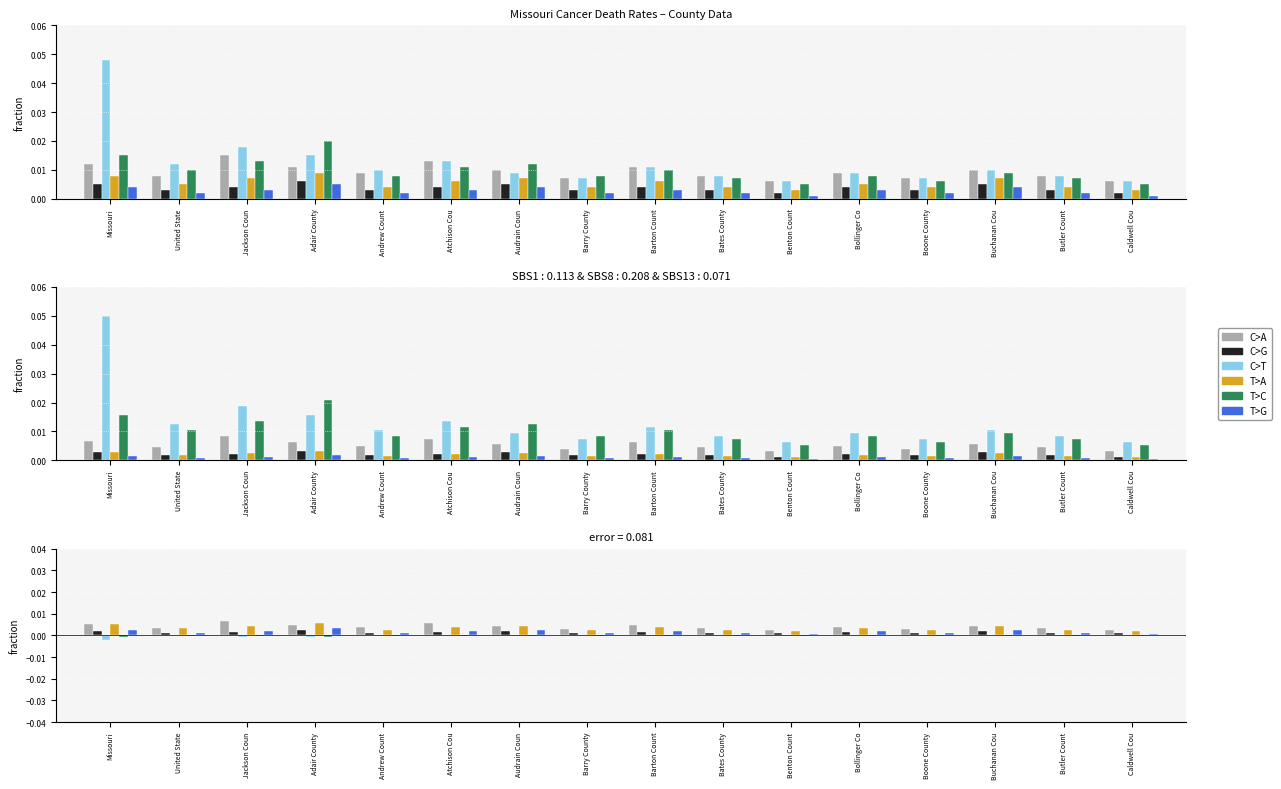

What position from the left is United State?

2